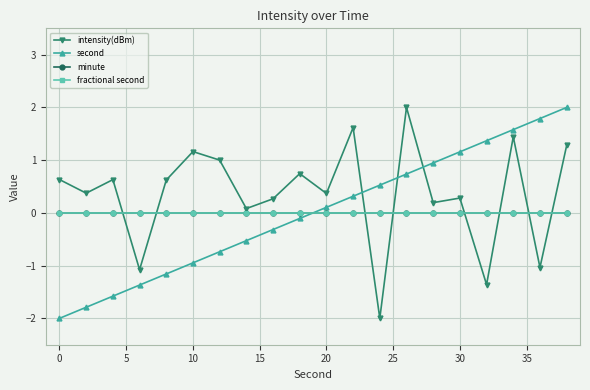

Is this an area chart (filled region under the line)?

No